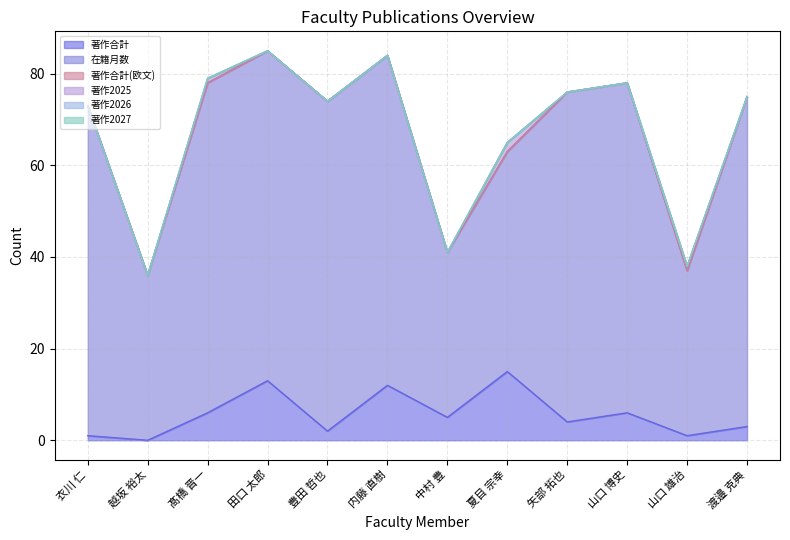

Which has a higher value, 衣川 仁 or 越坂 裕太?

衣川 仁